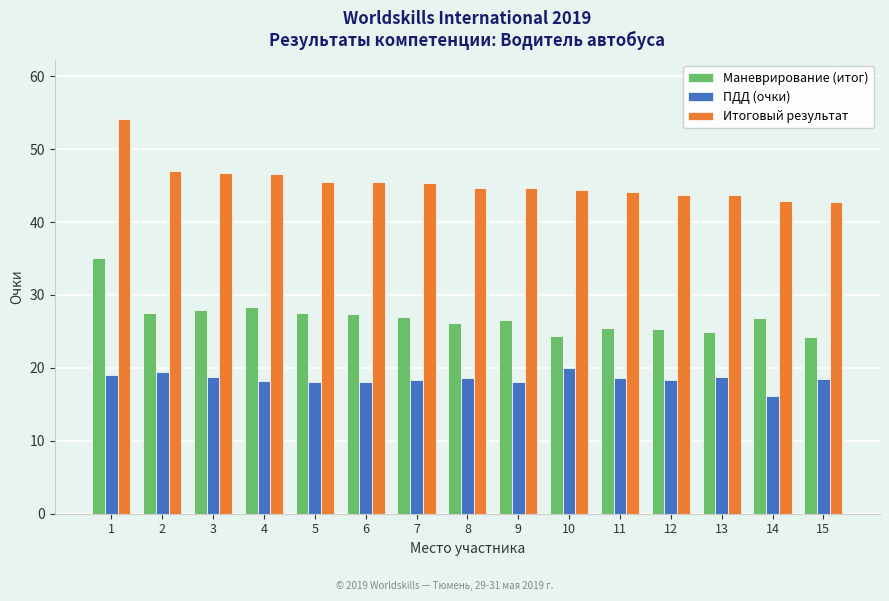

Where is Маневрирование (итог) nearest to the value 29?

4